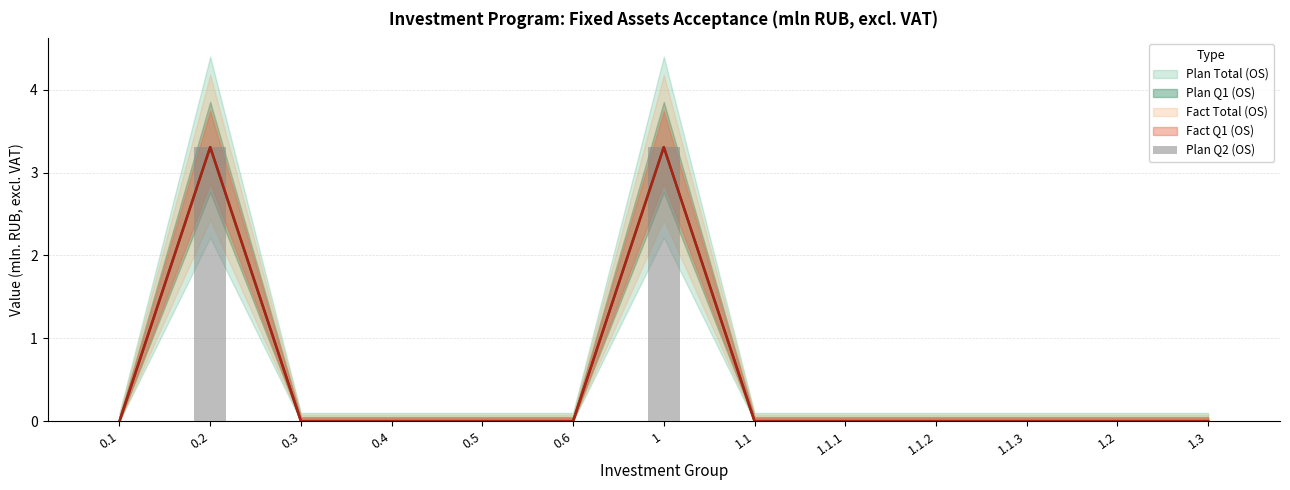

What is the average value?

0.5